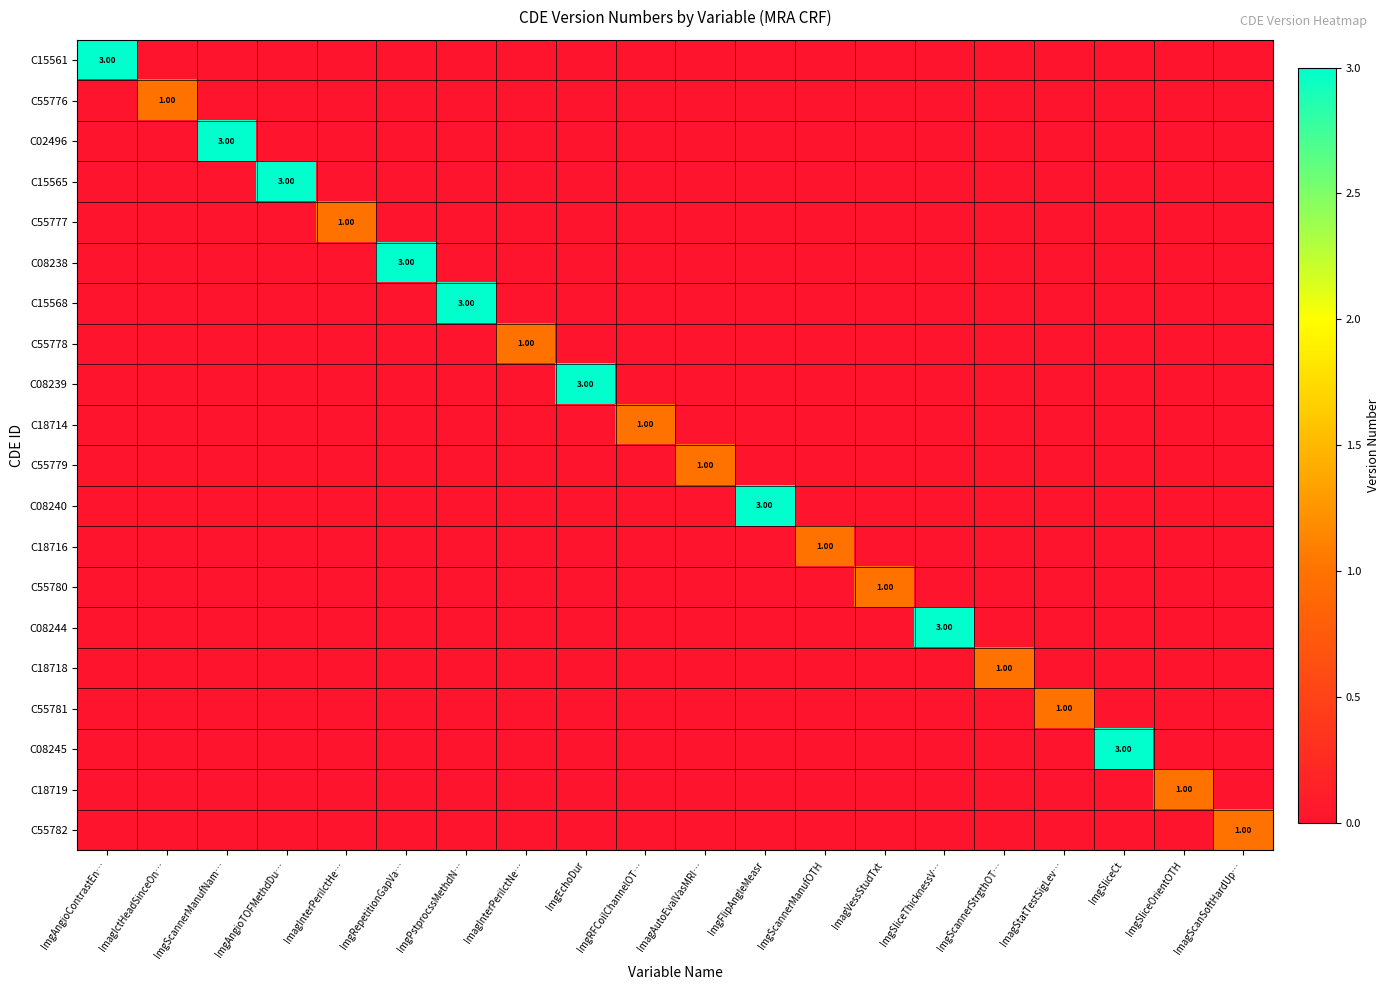

Where is C08240 nearest to the value 1?

ImgAngioContrastEn…